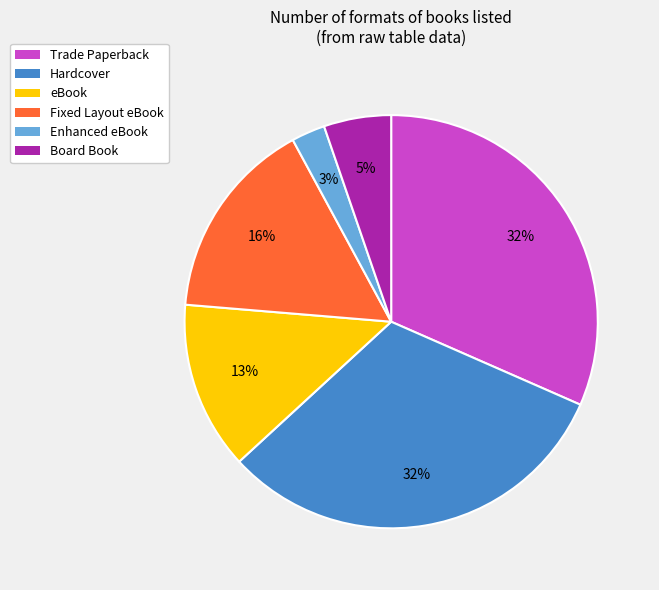

Which category has the smallest portion of the pie?

Enhanced eBook